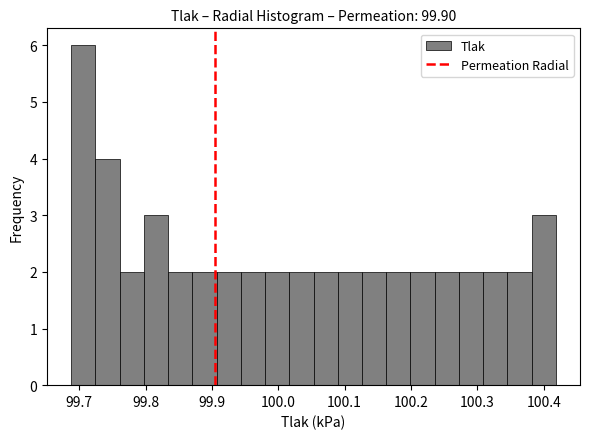

Read against the x-axis, roughly where is the centre of the tallest bar?

99.71